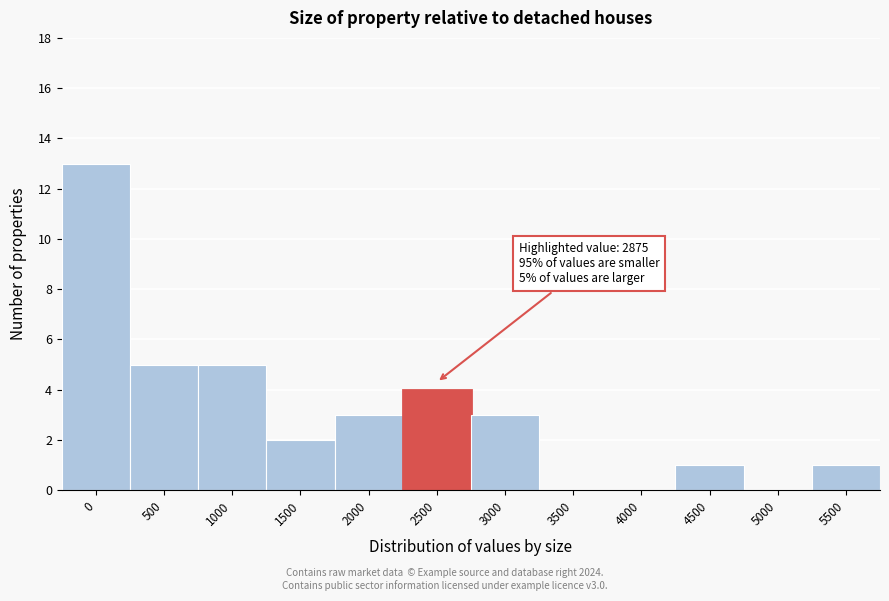

Reading right to left, what are all the values shown in this chart?

5500=1	5000=0	4500=1	4000=0	3500=0	3000=3	2500=4	2000=3	1500=2	1000=5	500=5	0=13